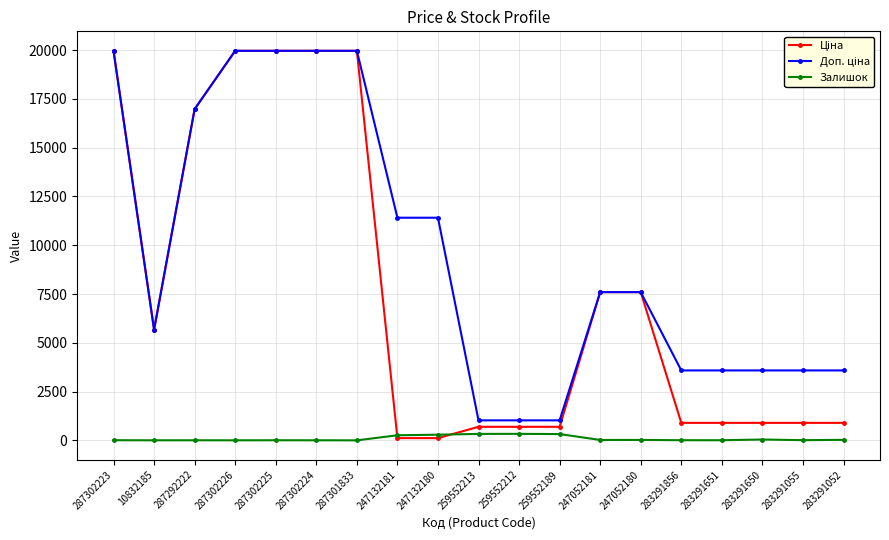

True or false: Залишок has a value of 9.0 at 283291055.

True